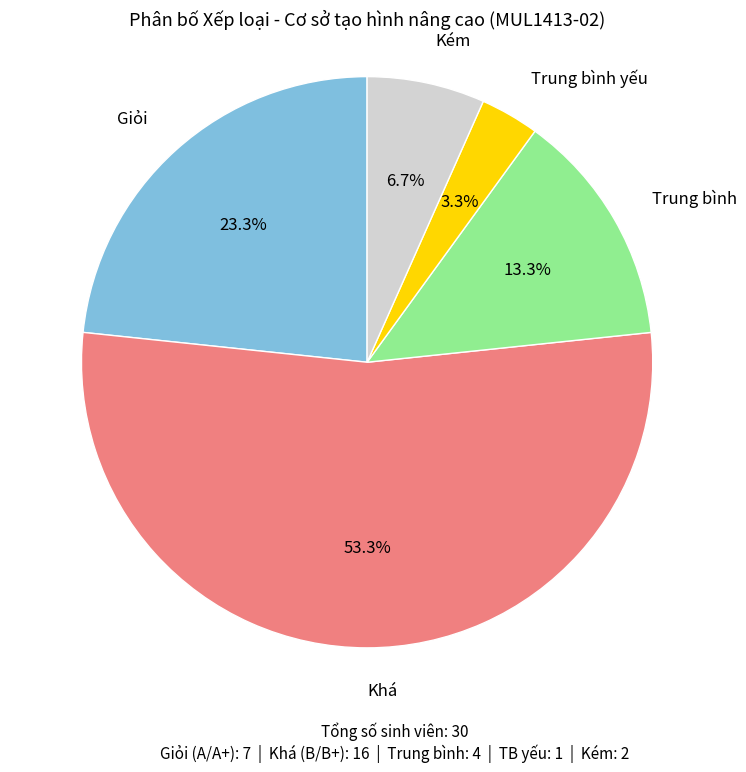

What is the ratio of the value at Trung bình yếu to the value at Kém?

0.5